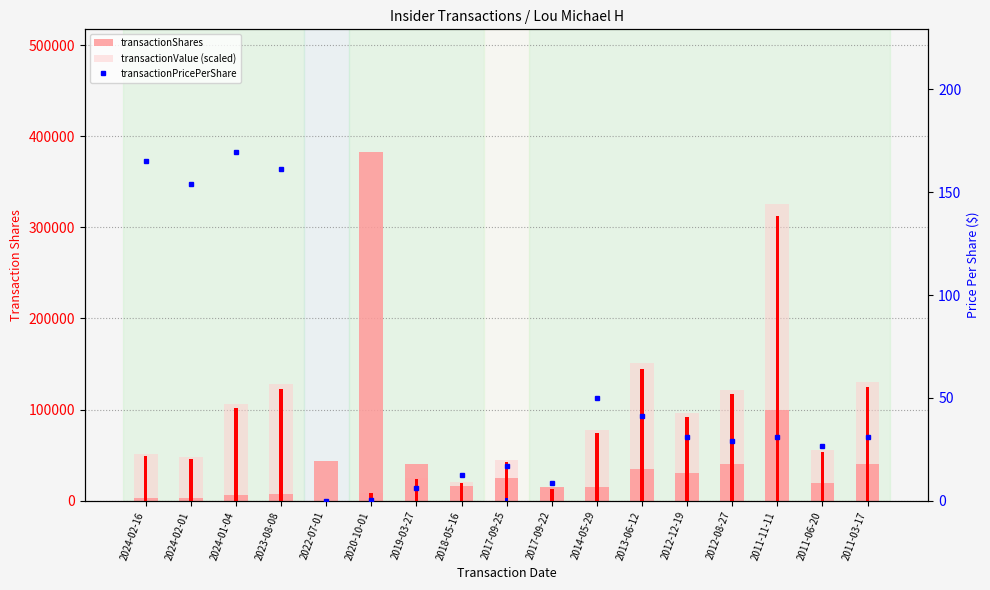

What is the total value across all series at 2014-05-29?

92926.0